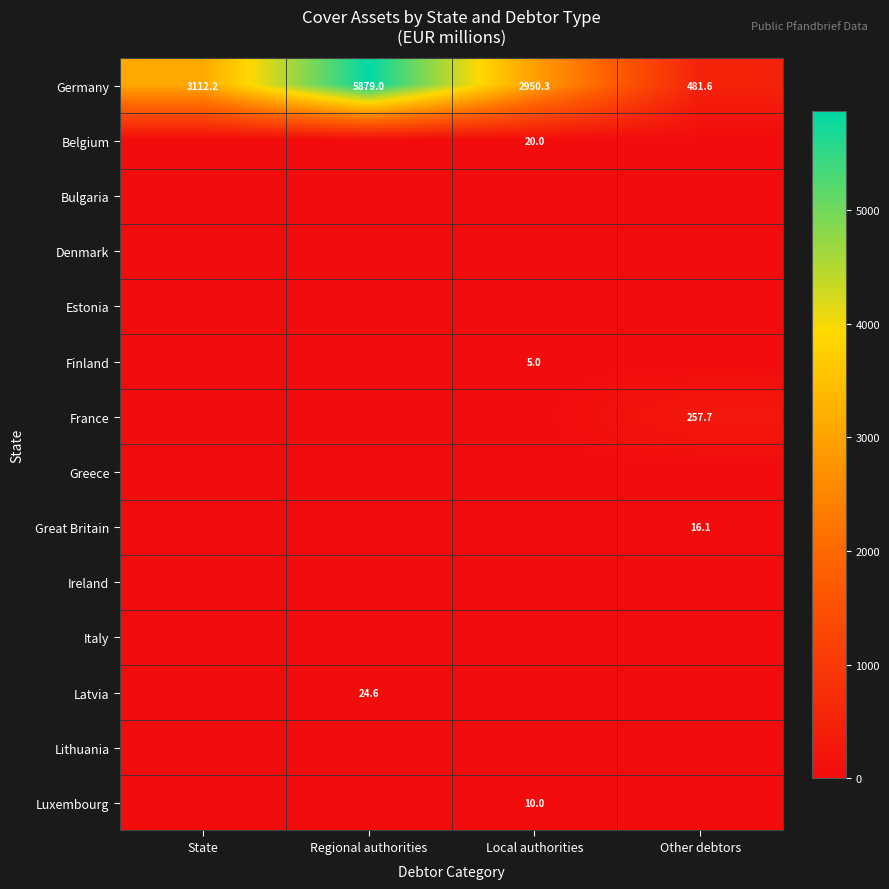

True or false: Luxembourg has a value of 6.7 at Local authorities.

False